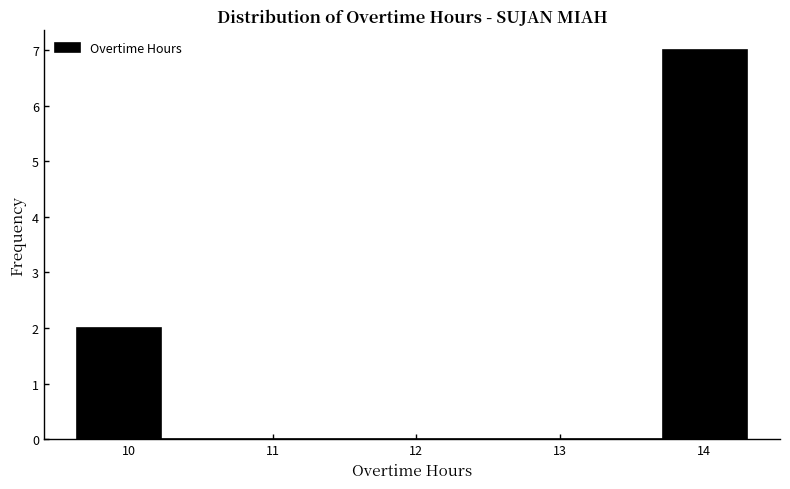

Reading left to right, list every bar in this chart as the range it spans on the x-axis followed by its height. Neither the bar edges nor the heights are printed on the chart, so give them approximately, as read against the axes.

9.6 to 10.2: 2
10.2 to 10.8: 0
10.8 to 11.4: 0
11.4 to 12.0: 0
12.0 to 12.6: 0
12.6 to 13.1: 0
13.1 to 13.7: 0
13.7 to 14.3: 7